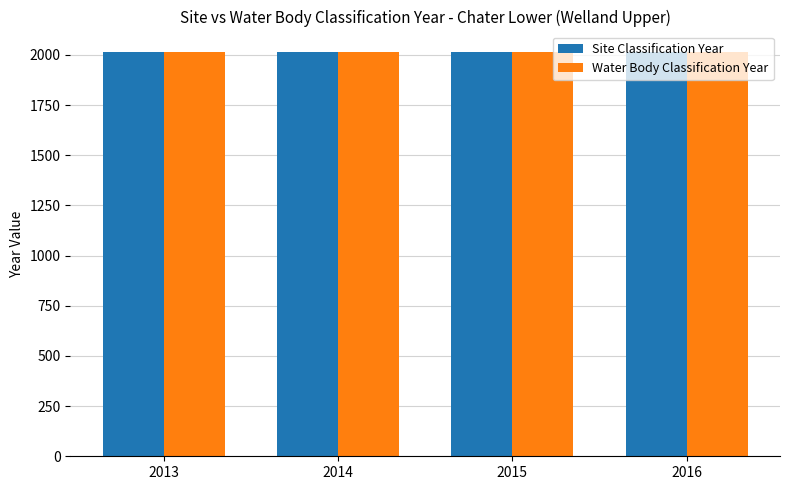

True or false: Water Body Classification Year has a value of 479 at 2015.

False